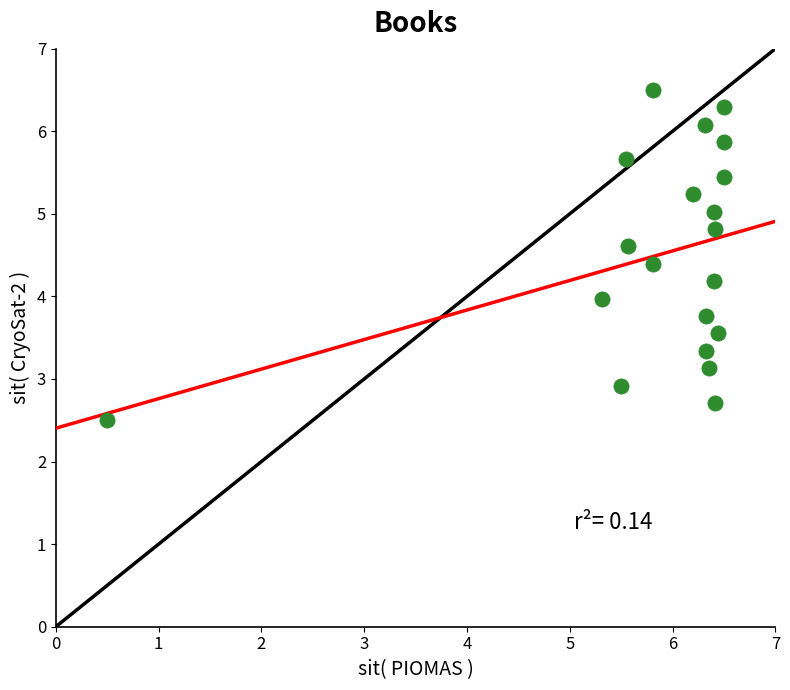

What is the range of X values (max minus min)?

6.0